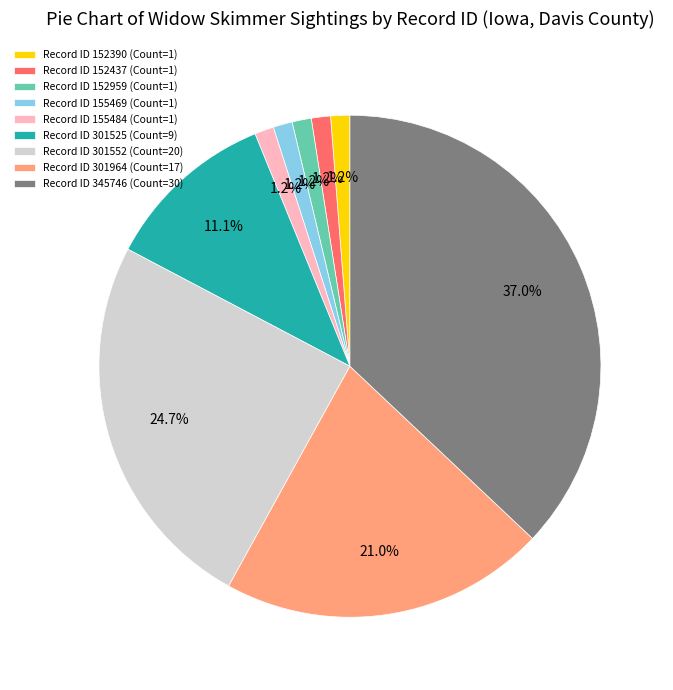

To the nearest percent, what is the average slice percentage?

11%